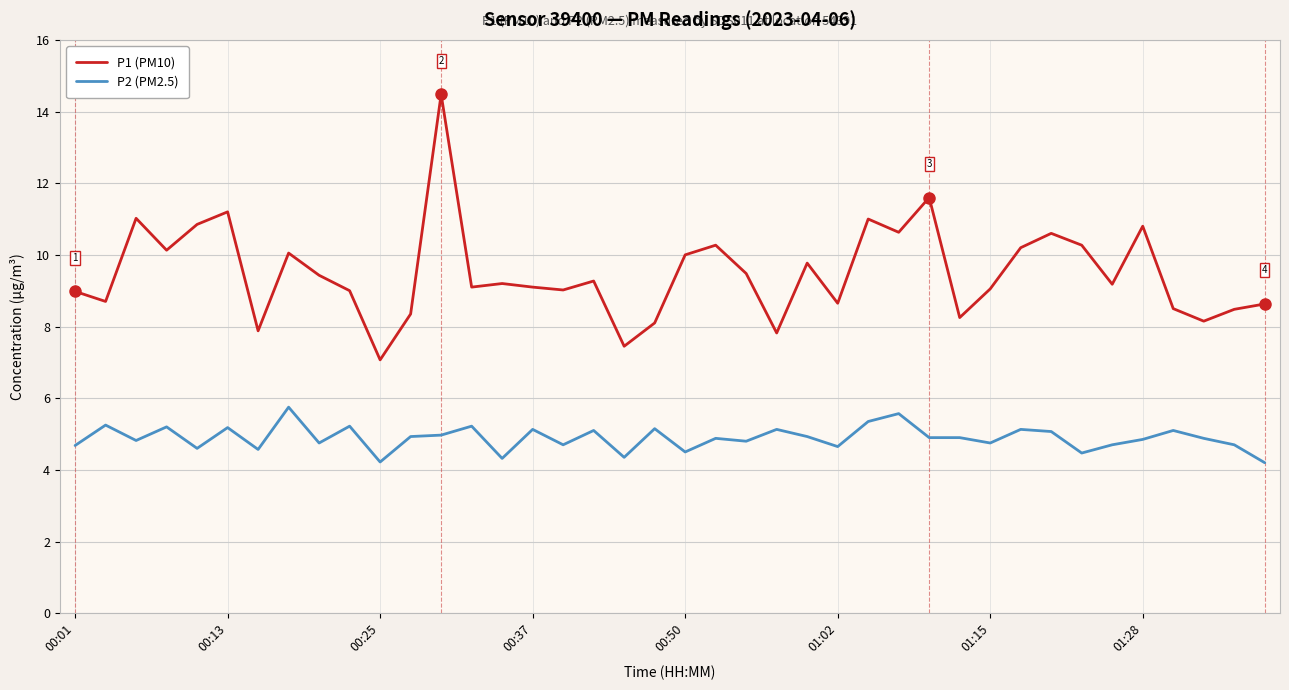

What is the minimum value shown in the chart?

4.2